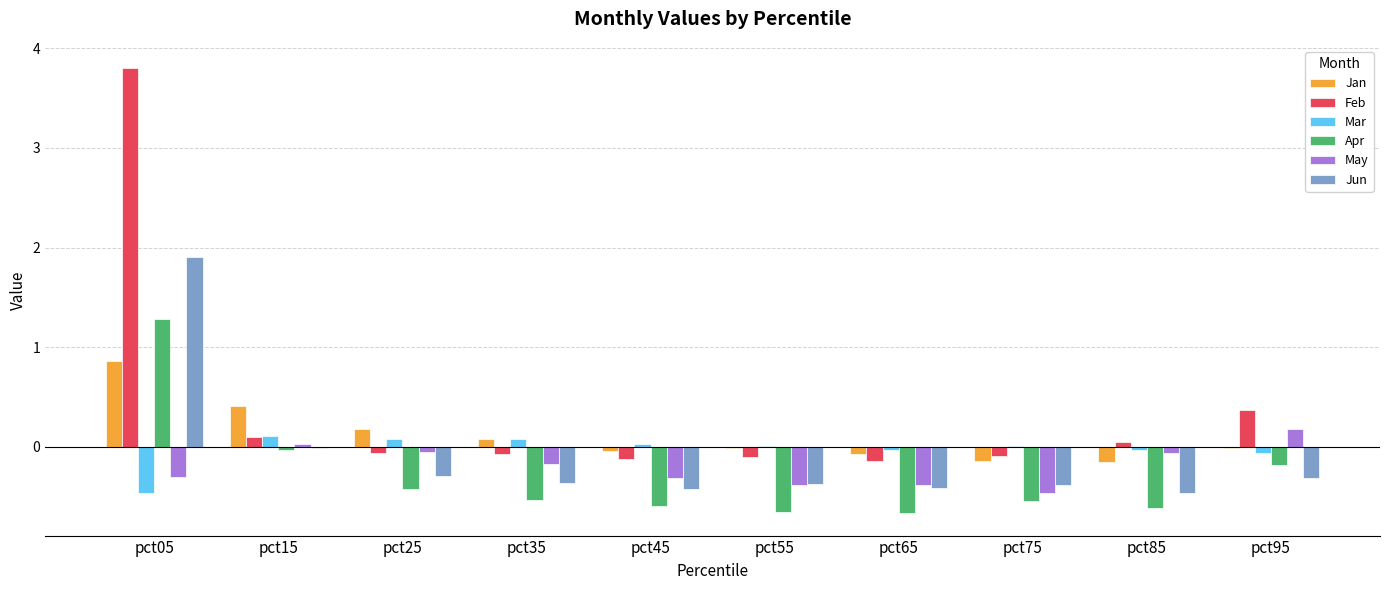

Is the value of Mar at pct95 greater than the value of Jun at pct85?

Yes